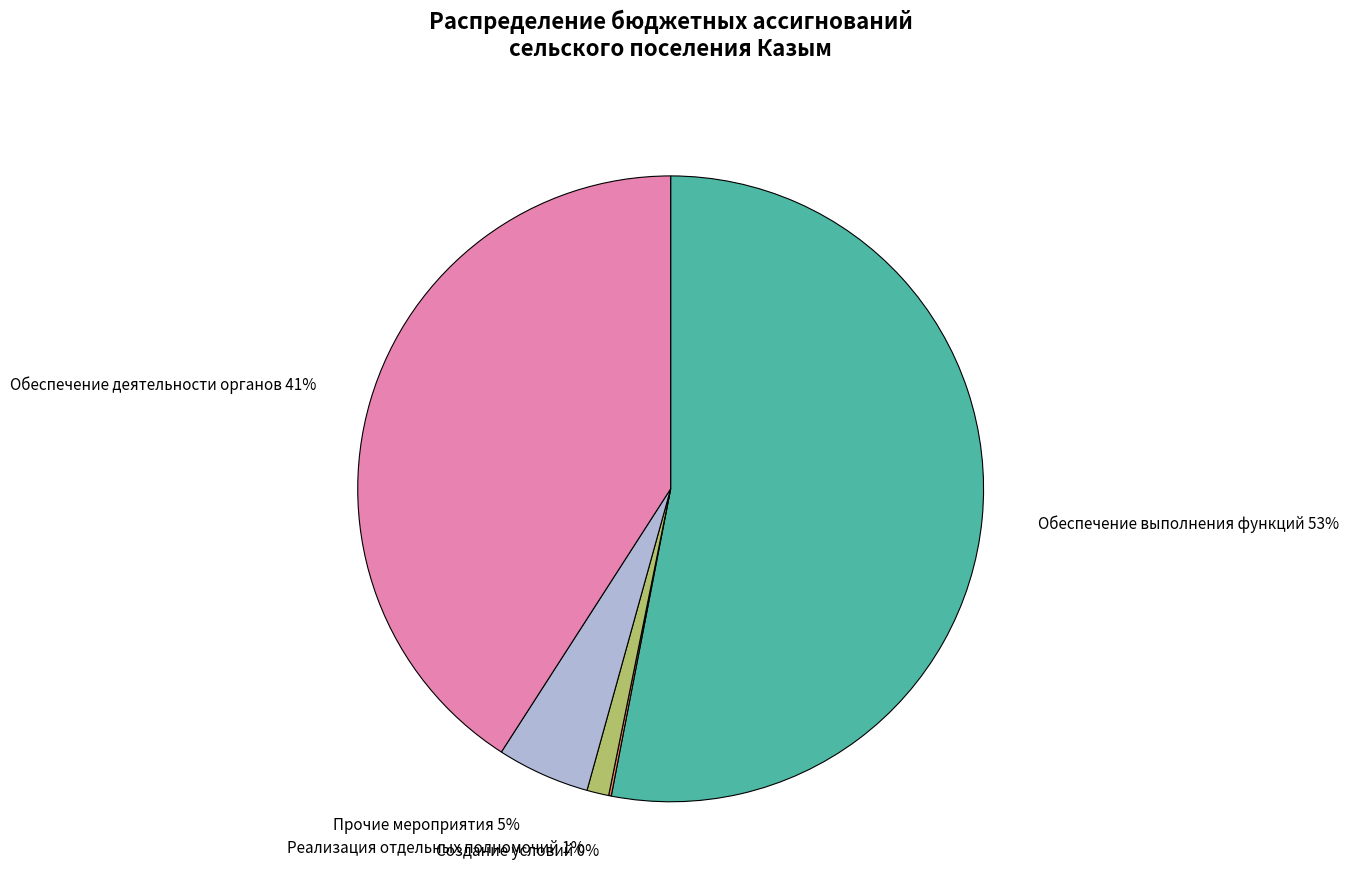

To the nearest percent, what is the combined percentage of Обеспечение деятельности органов and Прочие мероприятия?

46%